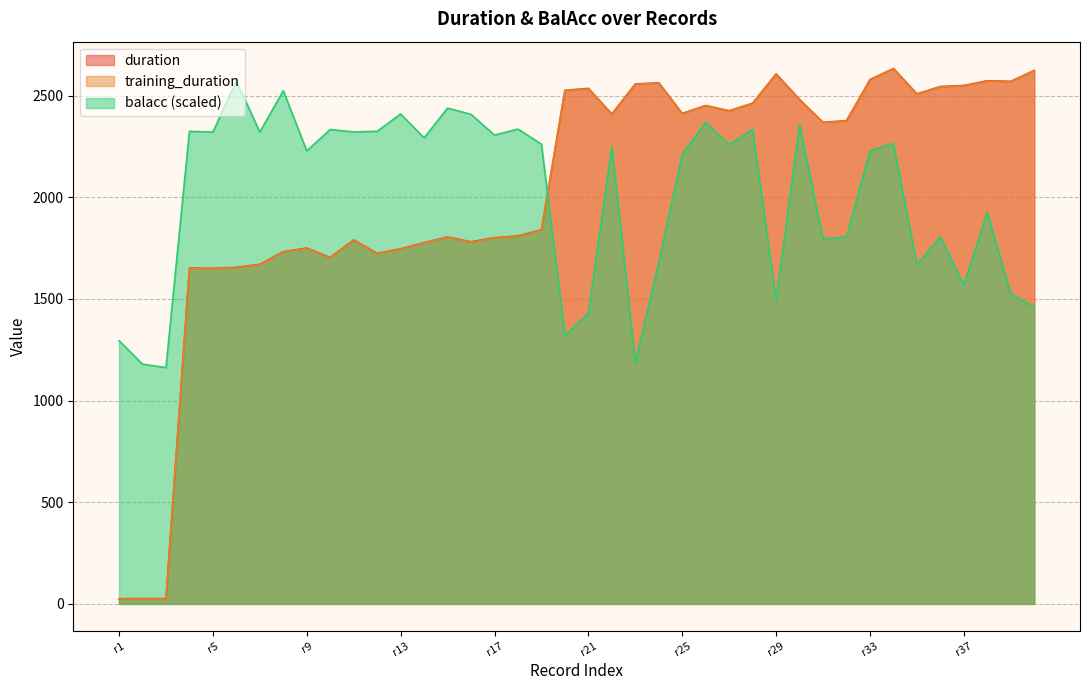

Between which two adjacent categories do balacc and training_duration first intersect?

18 and 19